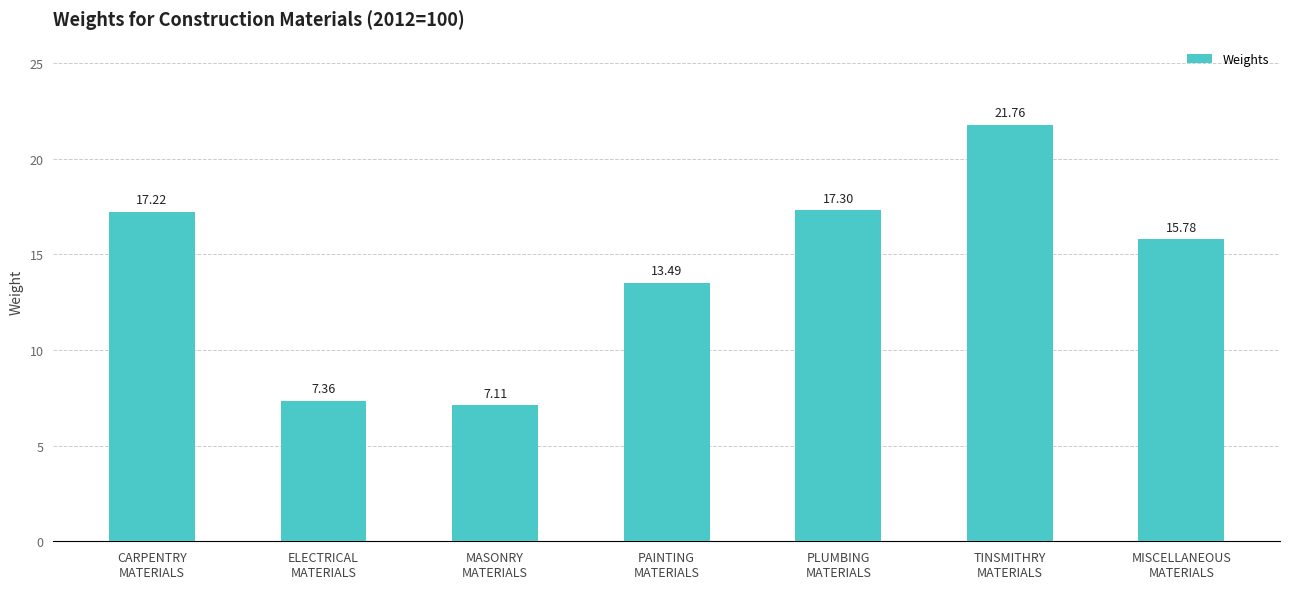

What is the difference between the second highest and minimum values?

10.2